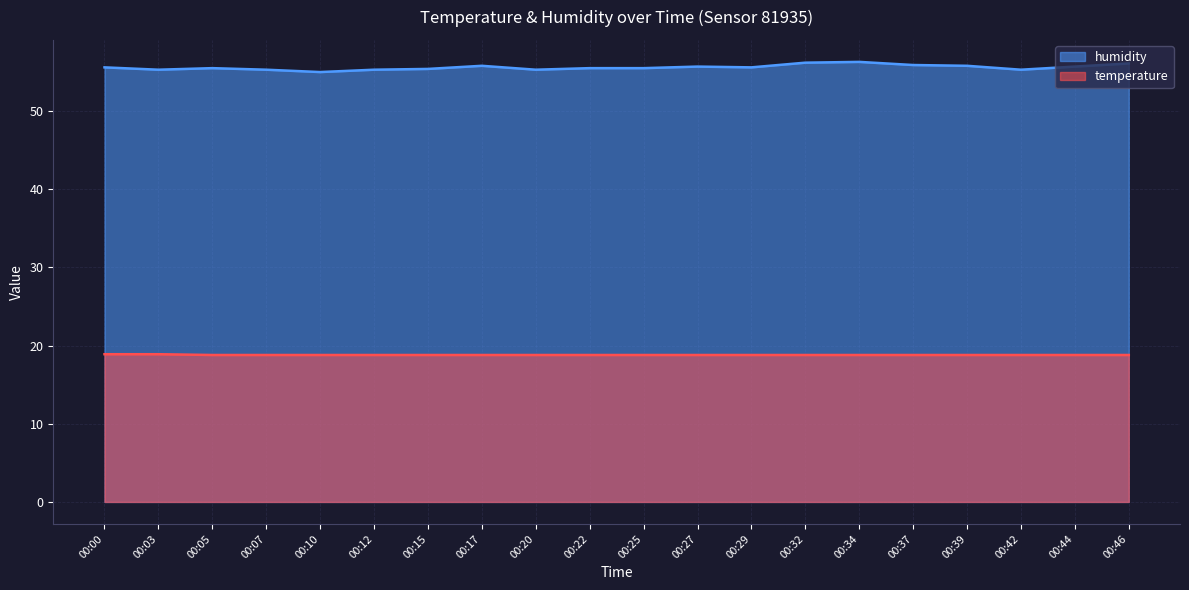

True or false: temperature and humidity intersect in this chart.

False